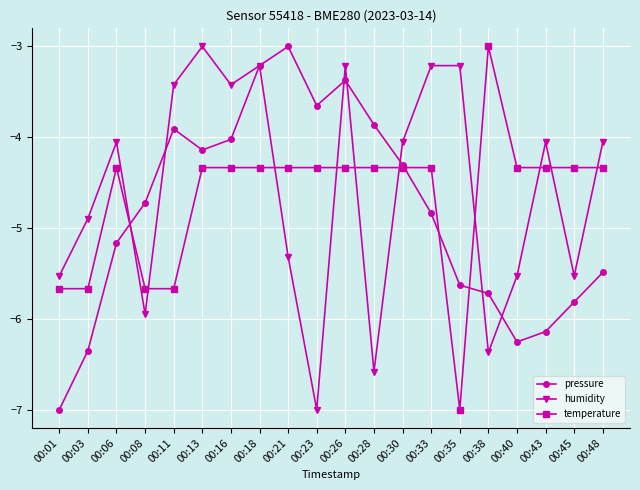

Which category has the highest value in the humidity series?

00:13